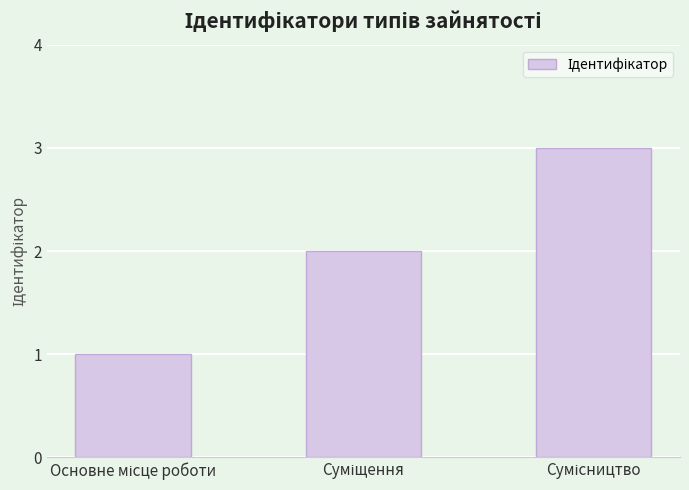

What is the sum of all values?

6